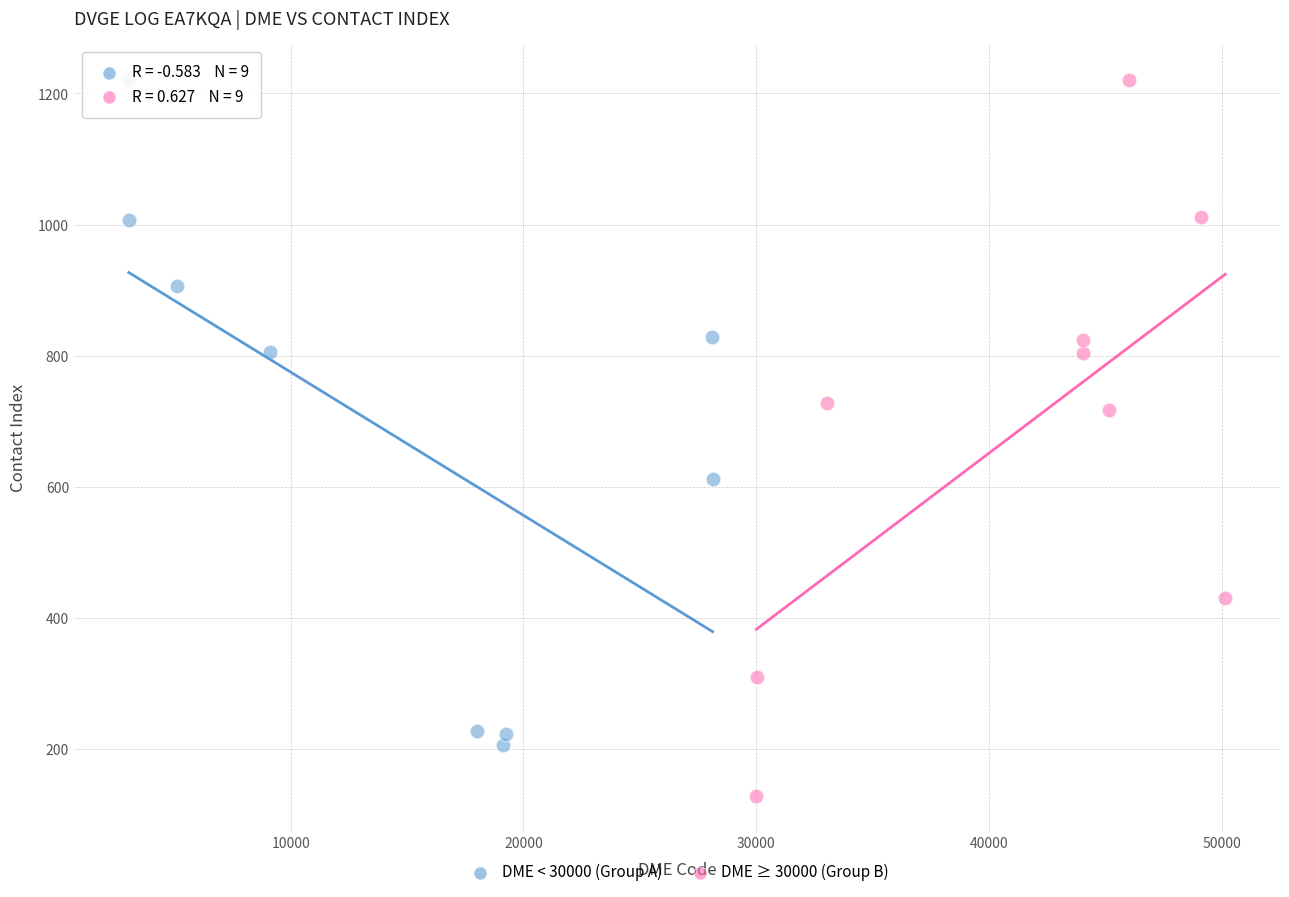

Which series contains the lowest Y value?

DME ≥ 30000 (Group B)